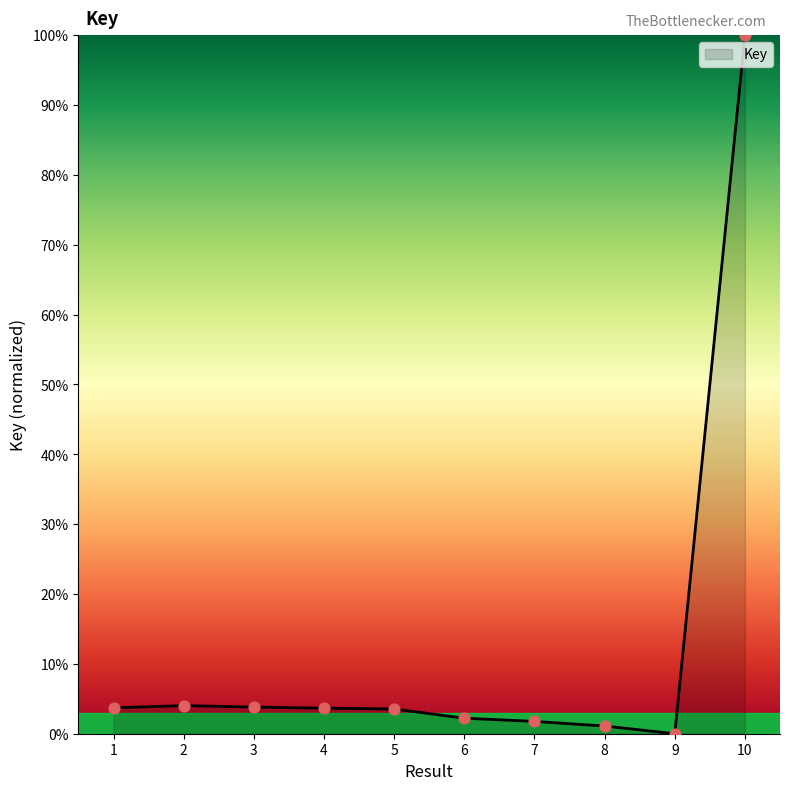

Approximately how many times larger is the value at 7 compared to 6?

0.8